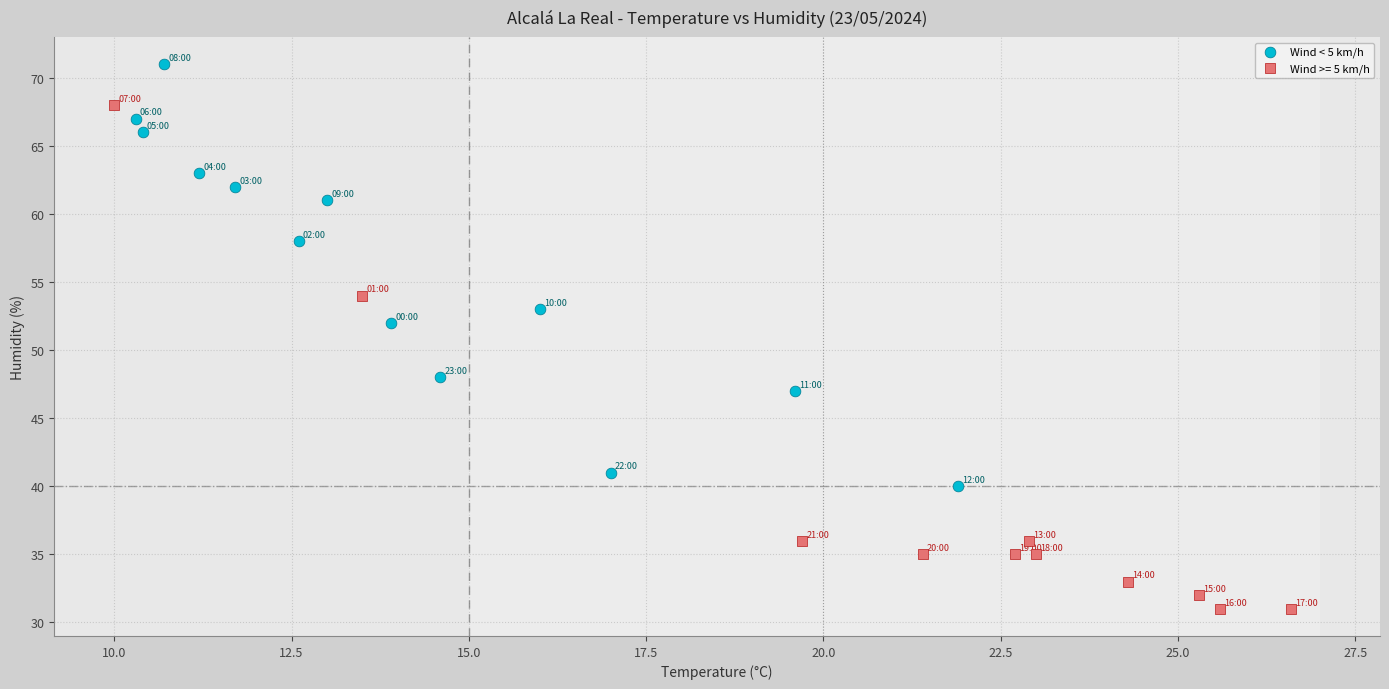

Which series has the largest Y range (max minus min)?

Wind >= 5 km/h